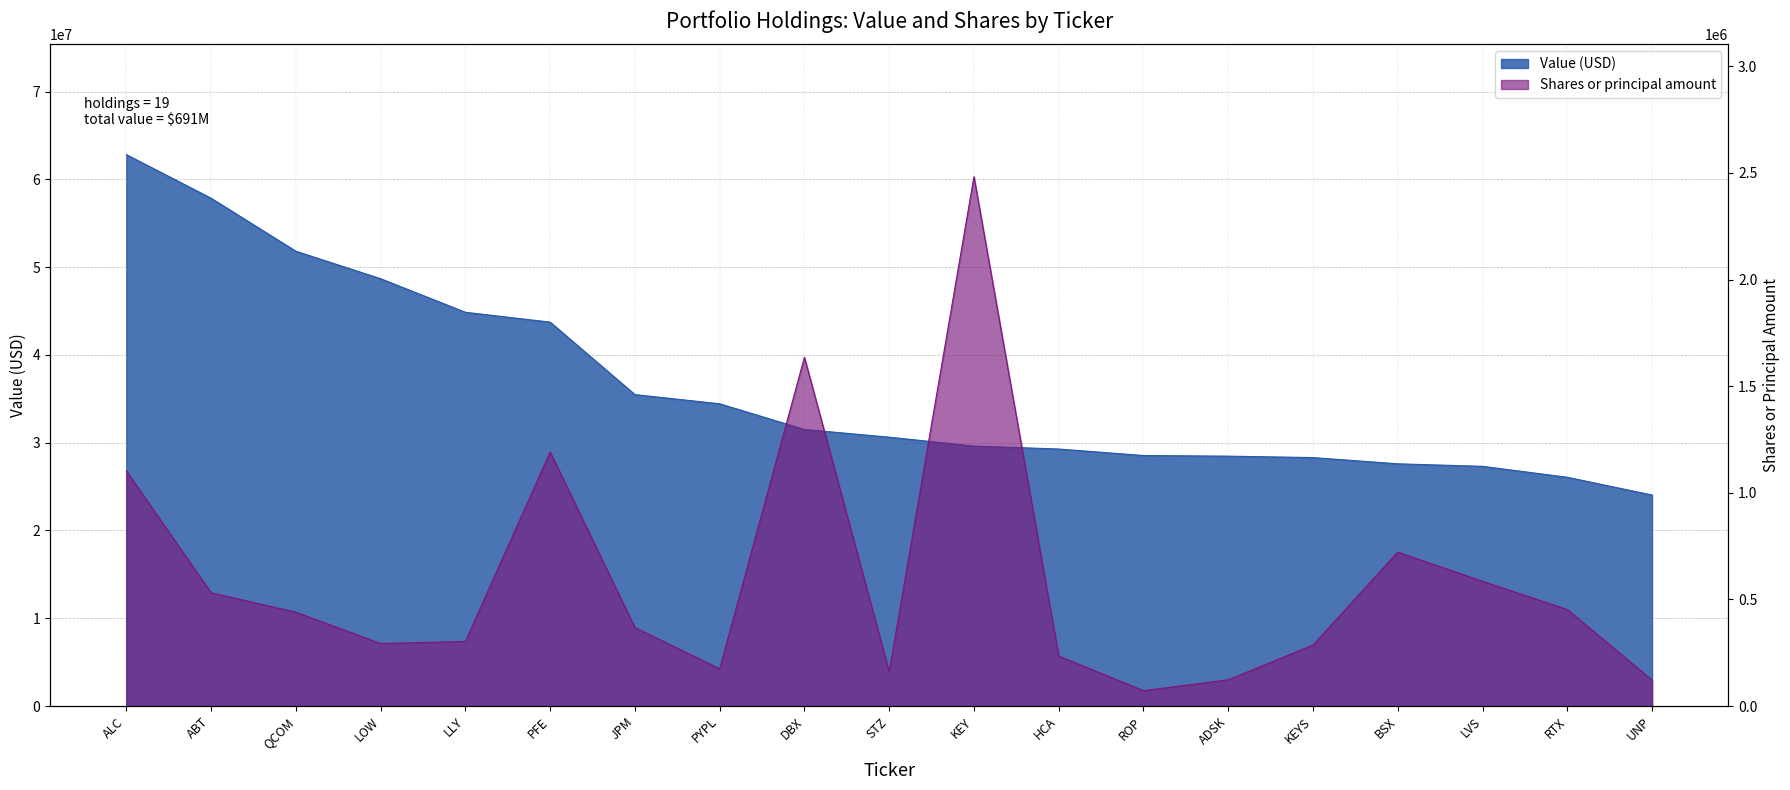

What are all the series names shown in the legend?

Value, Shares or principal amount